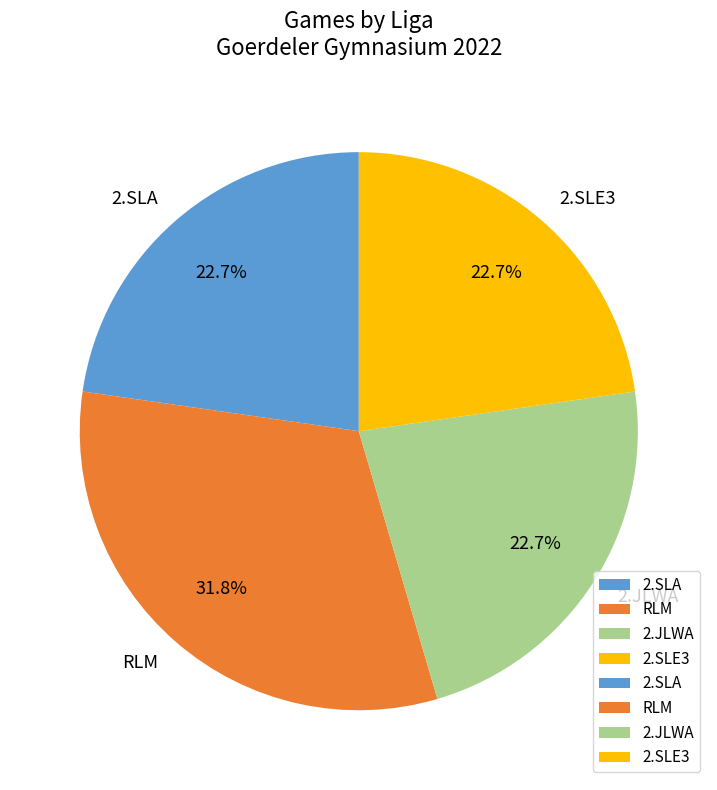

Does any single category account for the majority?

No